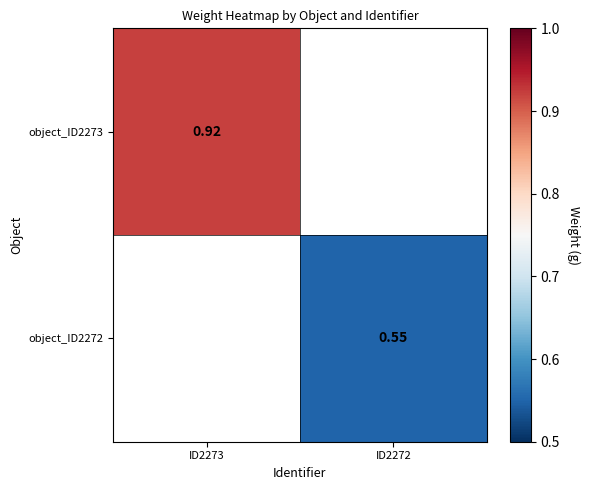

Is it true that object_ID2272 equals 0.6 at ID2272?

True